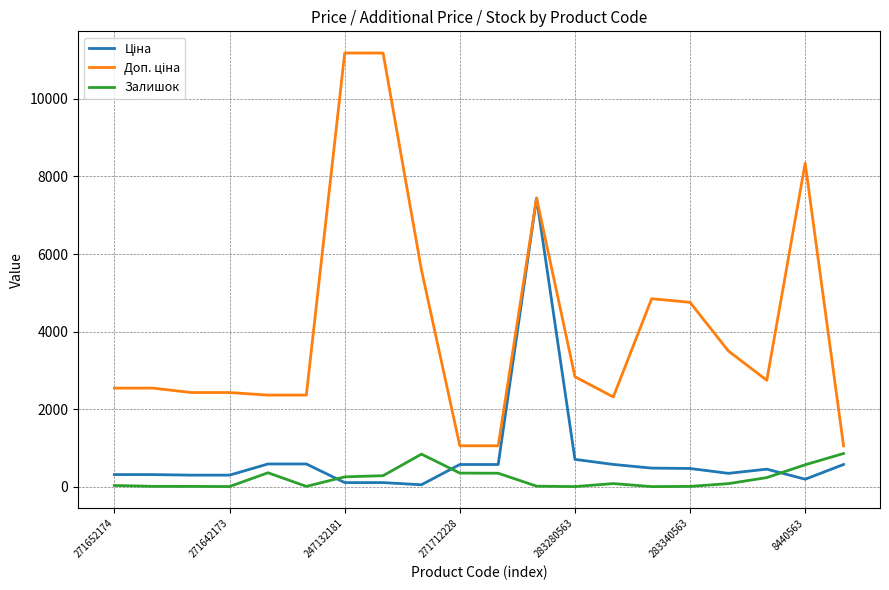

What is the highest value of the Залишок series?

862.0